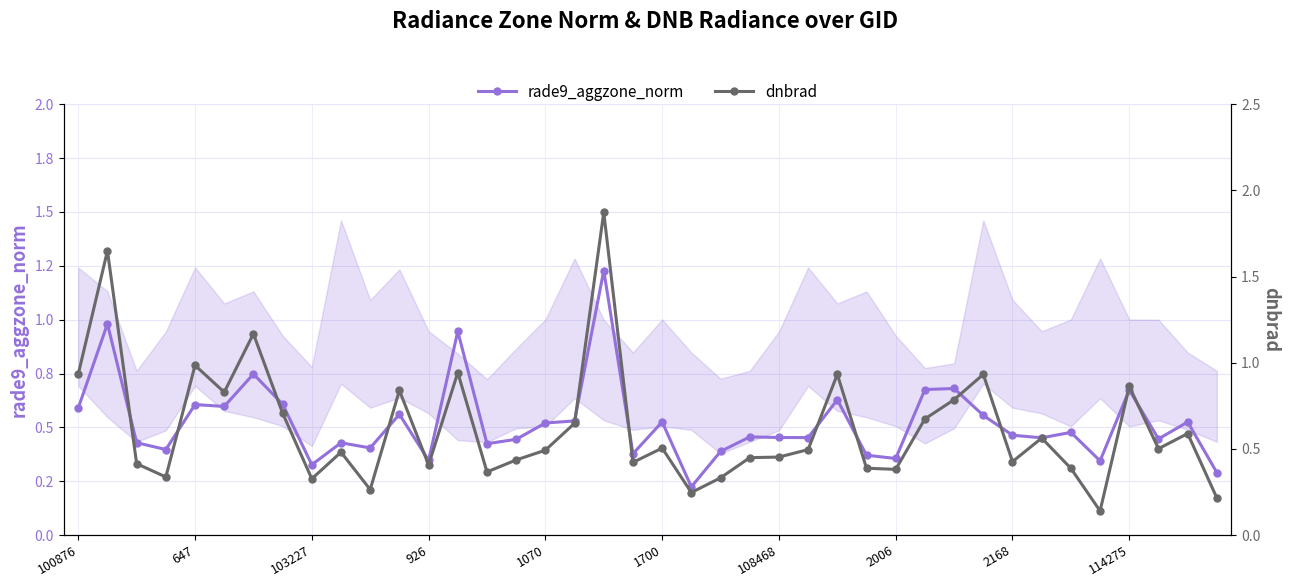

True or false: rade9_aggzone_norm has a value of 0.2 at 27.

False